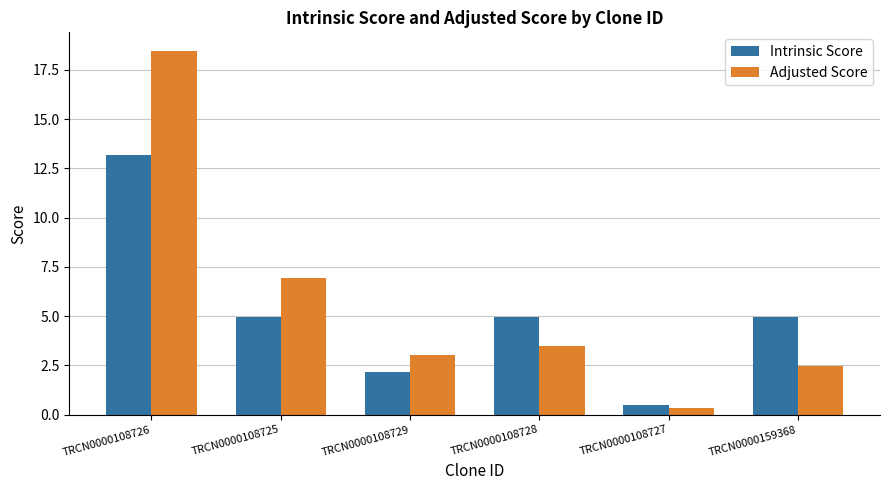

What is the label of the 1st bar from the right?

TRCN0000159368